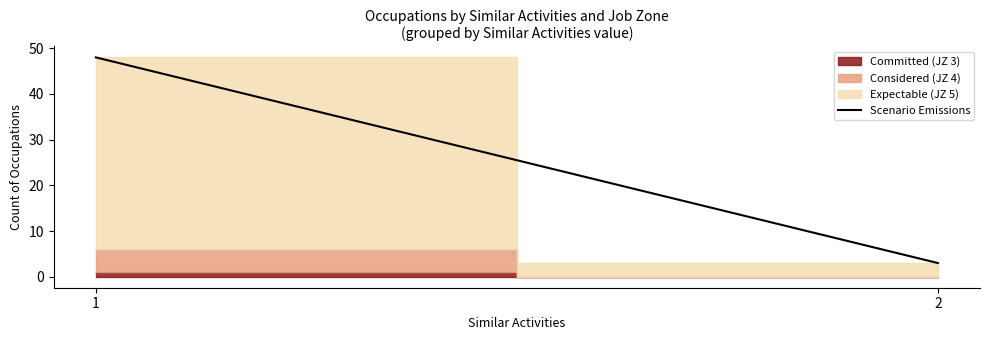

Count the number of categories in the chart.

2